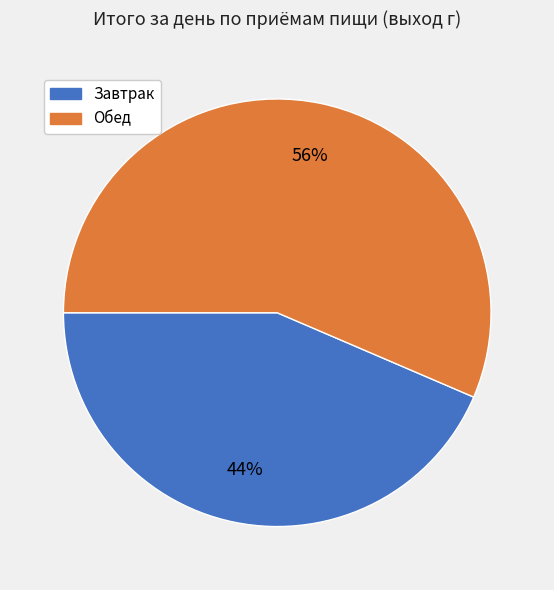

Is it true that Завтрак is 34% of the pie?

False